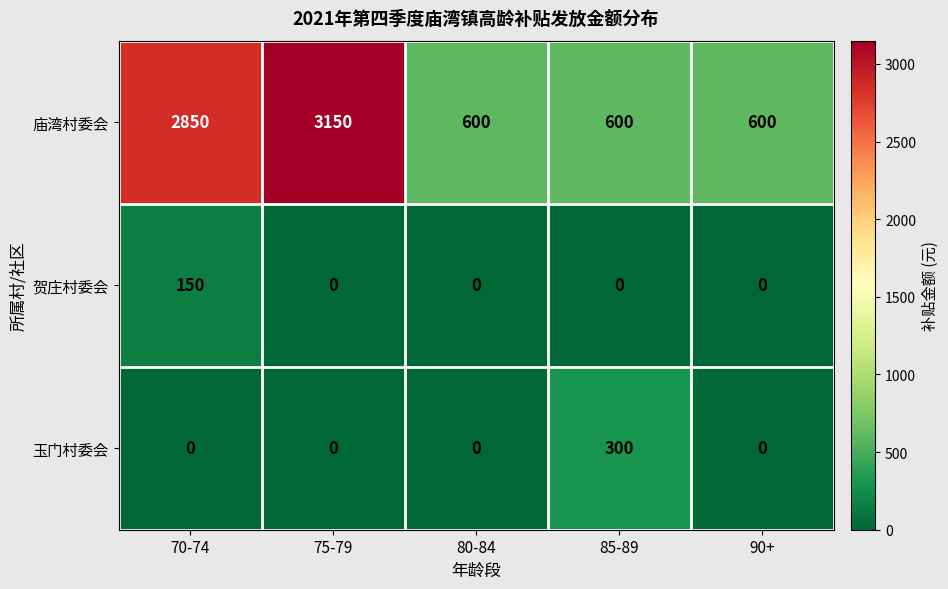

Which series has the largest total across all categories?

庙湾村委会